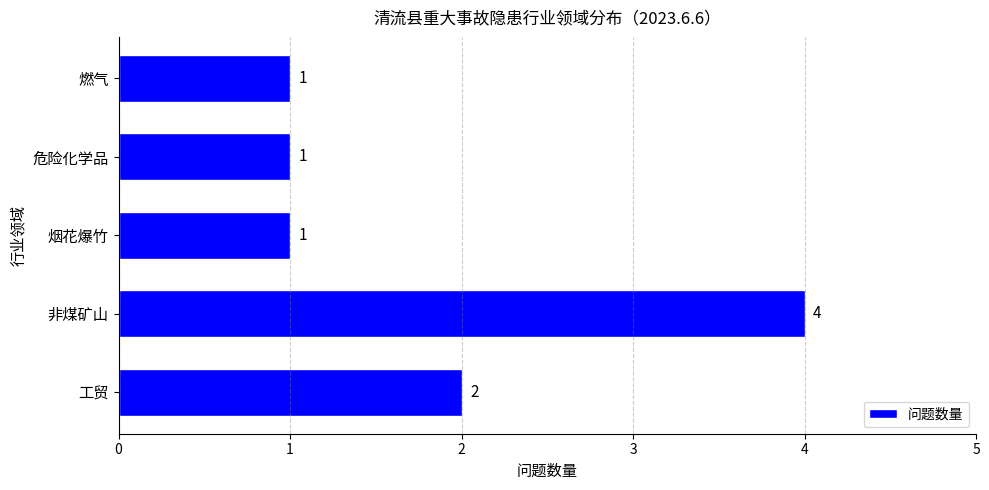

Which has a higher value, 危险化学品 or 工贸?

工贸